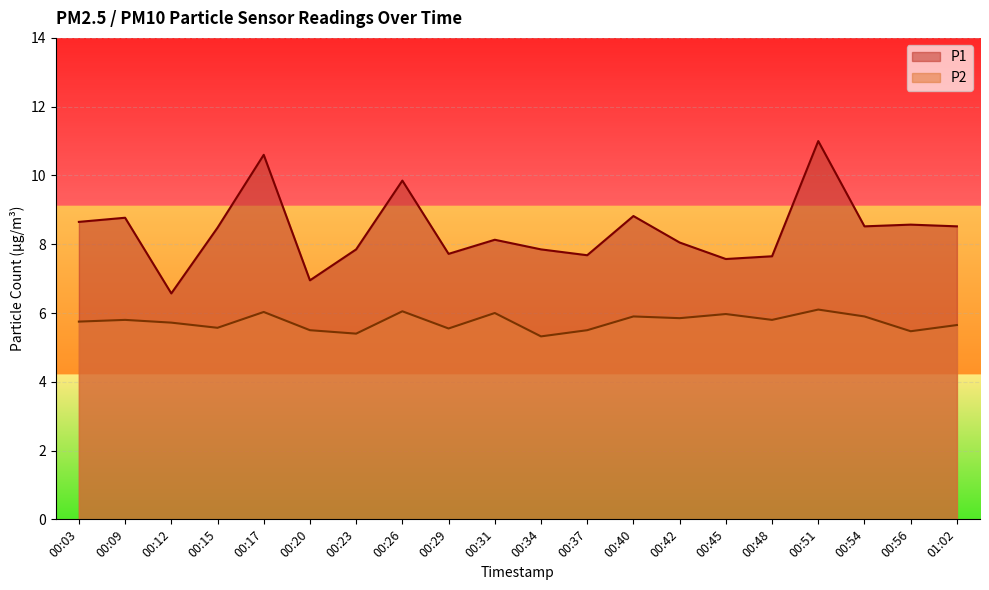

Which has a higher value, 00:26 or 00:31?

00:26